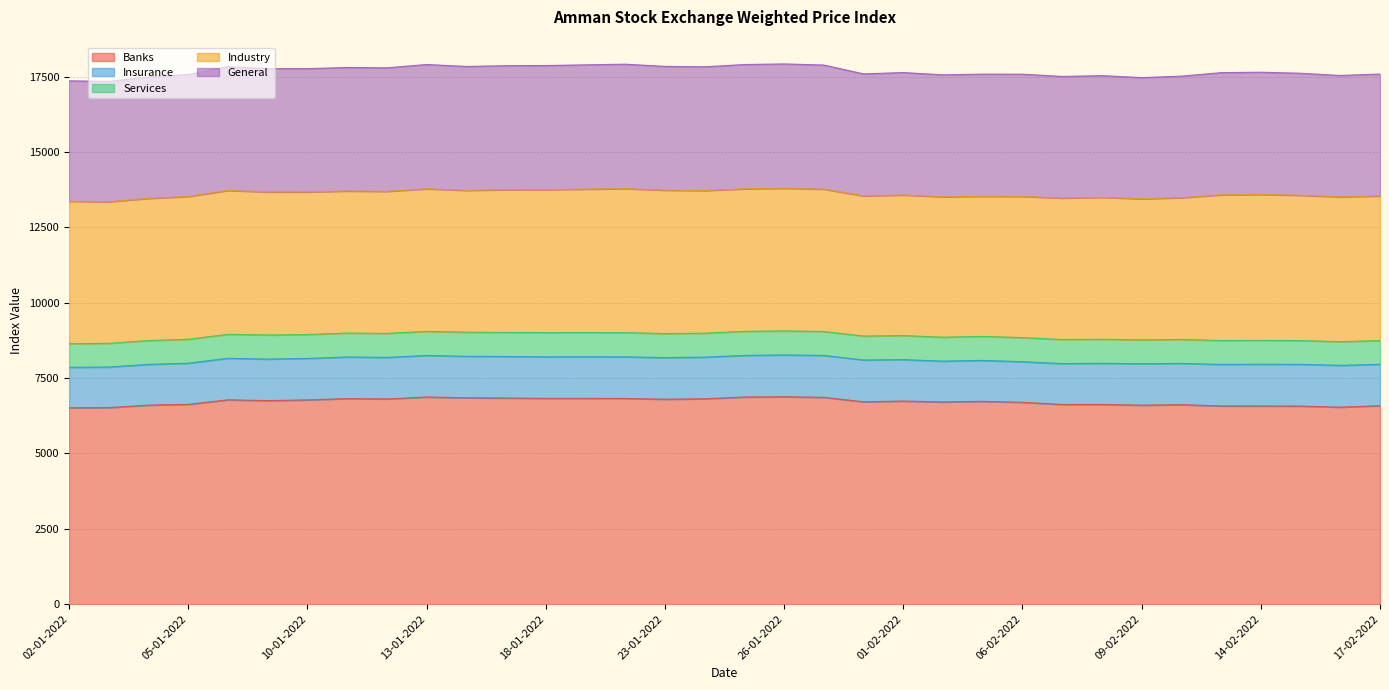

Which category has the highest value across all series?

26-01-2022